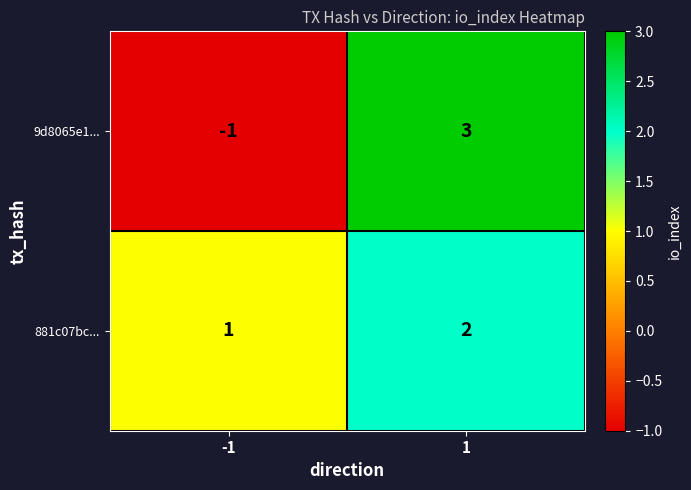

Reading right to left, list all the values displayed in this chart.

9d8065e1...: 3	-1
881c07bc...: 2	1